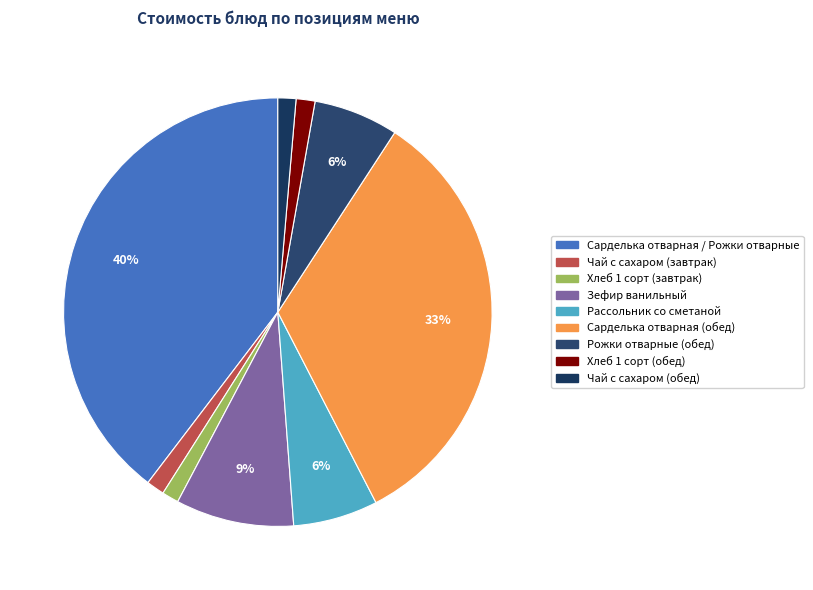

True or false: Хлеб 1 сорт (завтрак) accounts for 1% of the total.

True